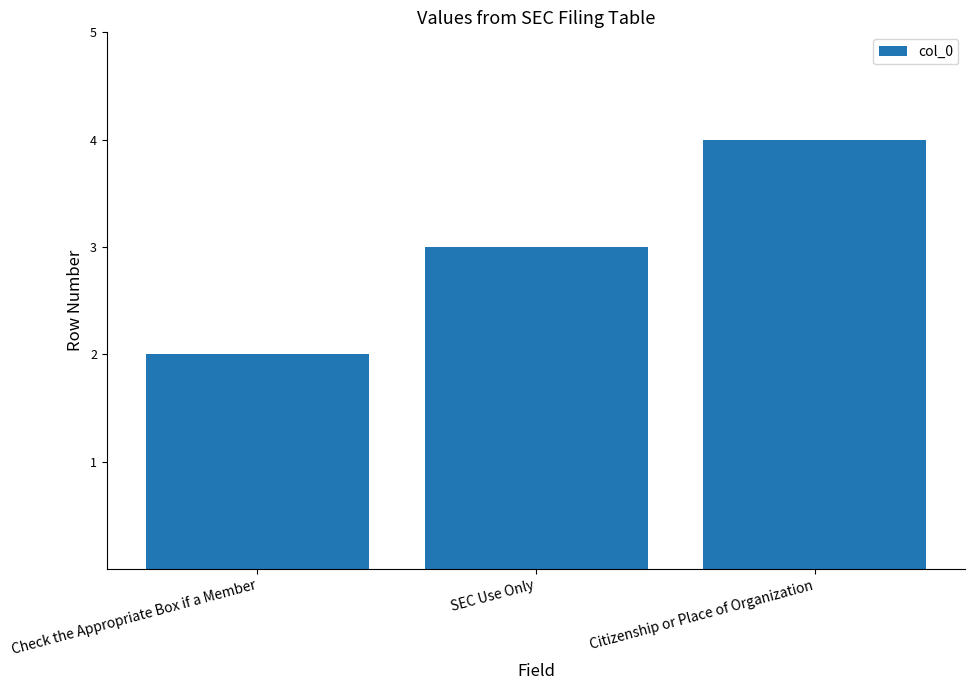

The chart shows a value of 3 at SEC Use Only. True or false?

True